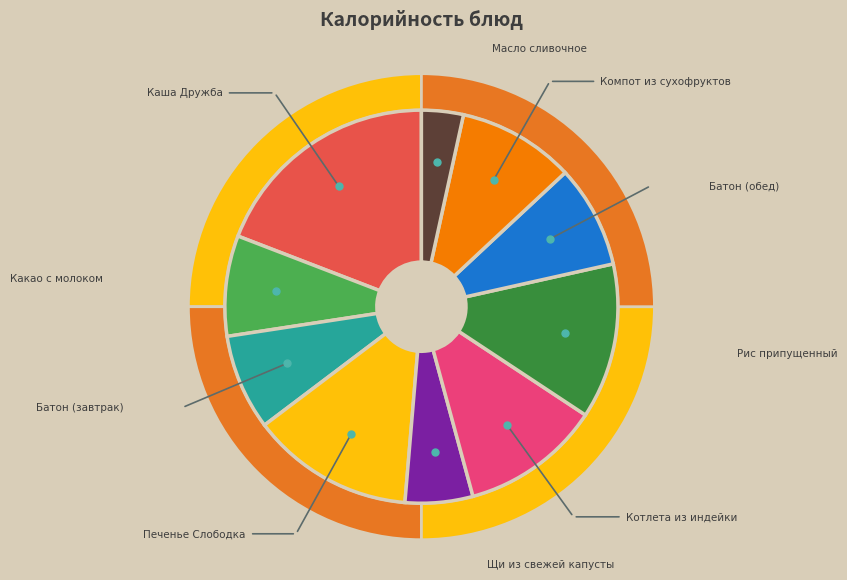

Which category has the smallest portion of the pie?

Масло сливочное